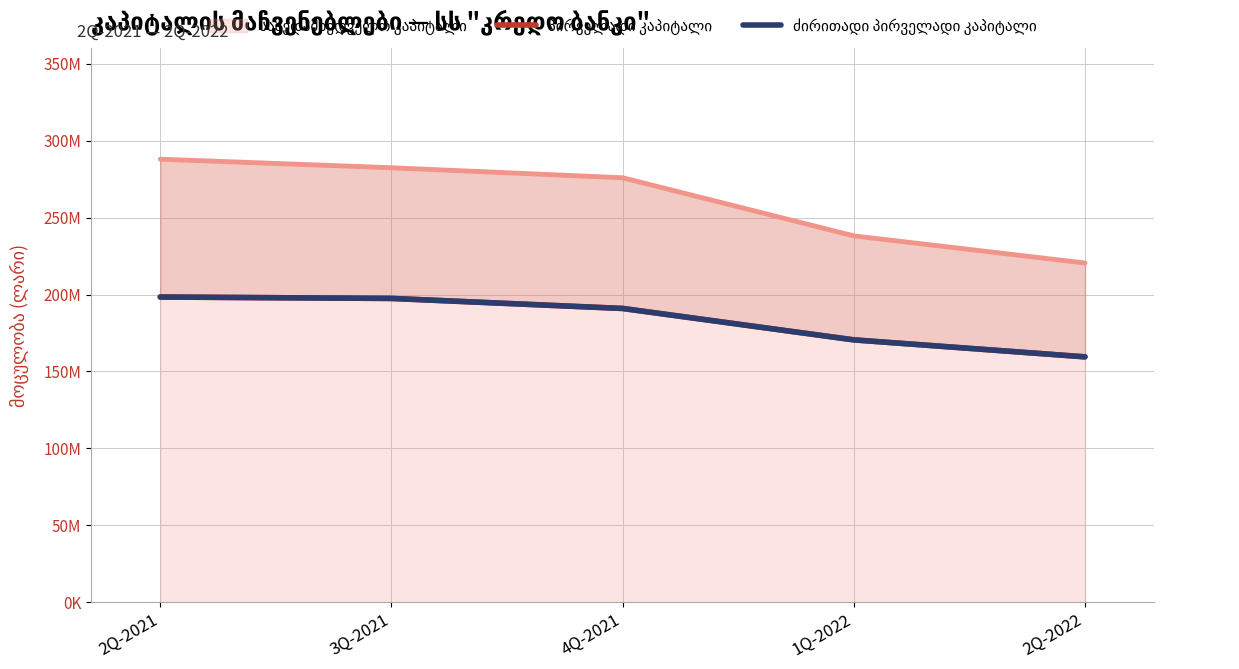

Rank the series at 2Q-2021 from highest to lowest value.

პირველადი კაპიტალი, ძირითადი პირველადი კაპიტალი